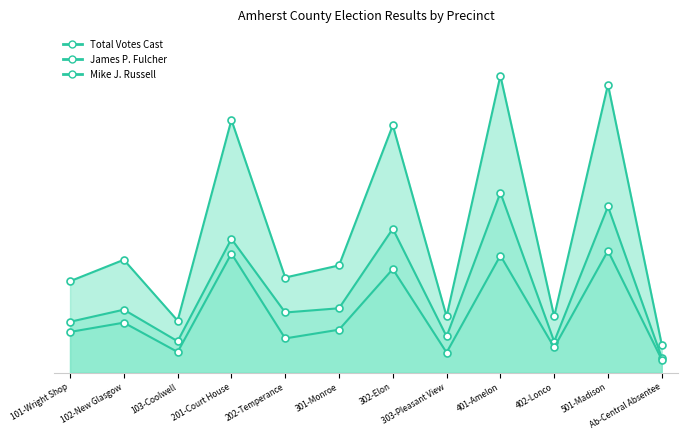

The value of Mike J. Russell at 102-New Glasgow is 177. True or false?

True